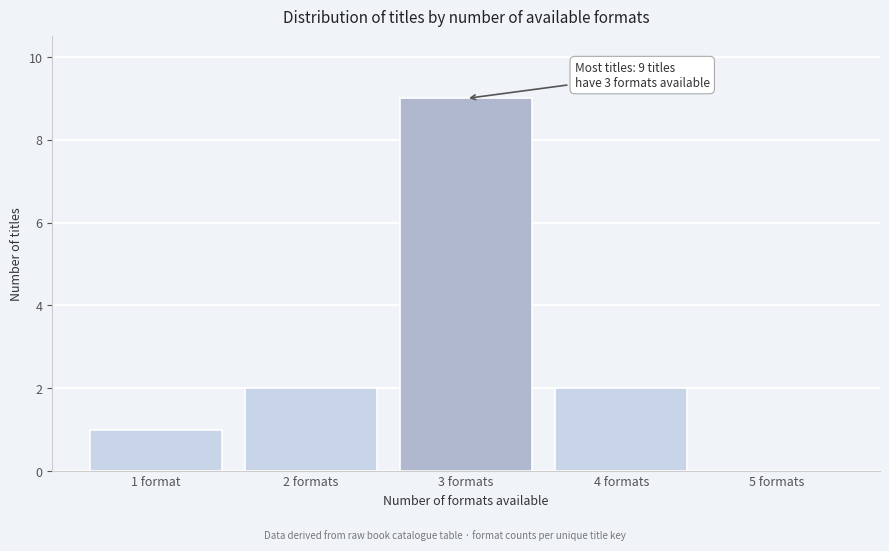

Reading left to right, transcribe all the data shown in this chart.

1 format=1	2 formats=2	3 formats=9	4 formats=2	5 formats=0